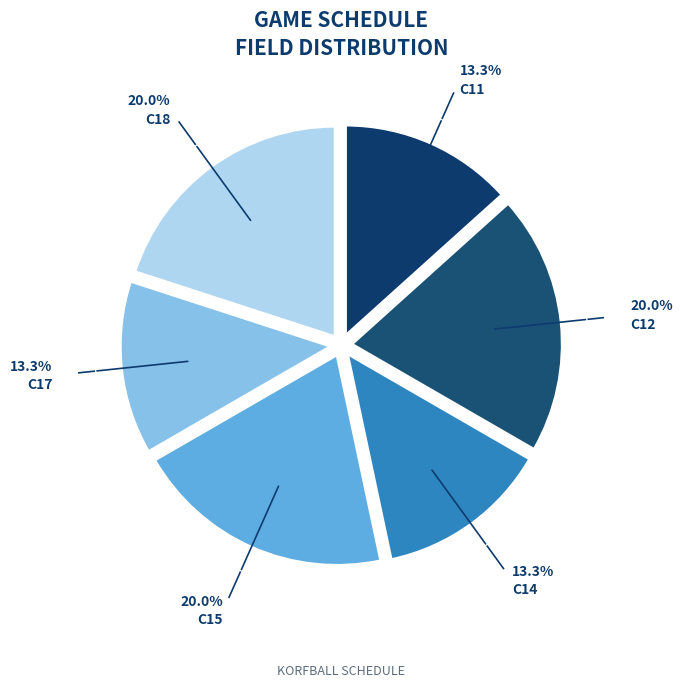

Which category has the smallest portion of the pie?

C11